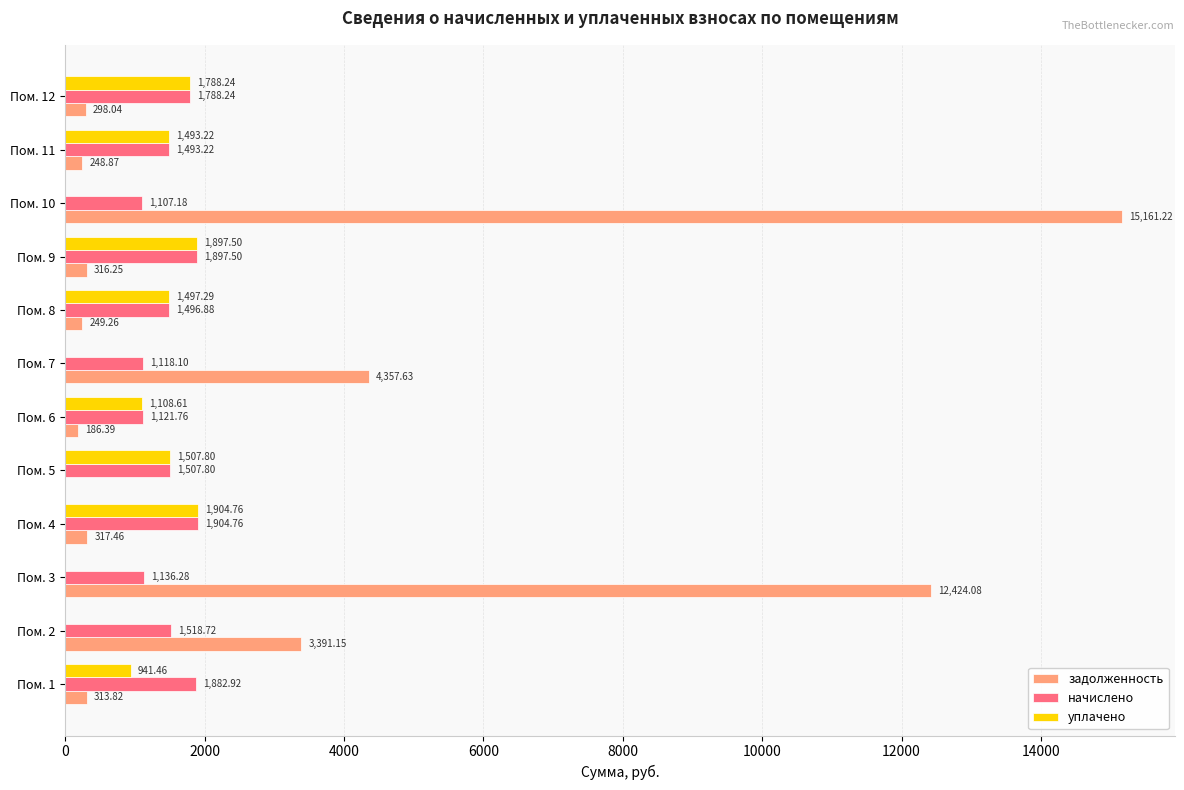

Which series changed the most between Пом. 2 and Пом. 9?

задолженность